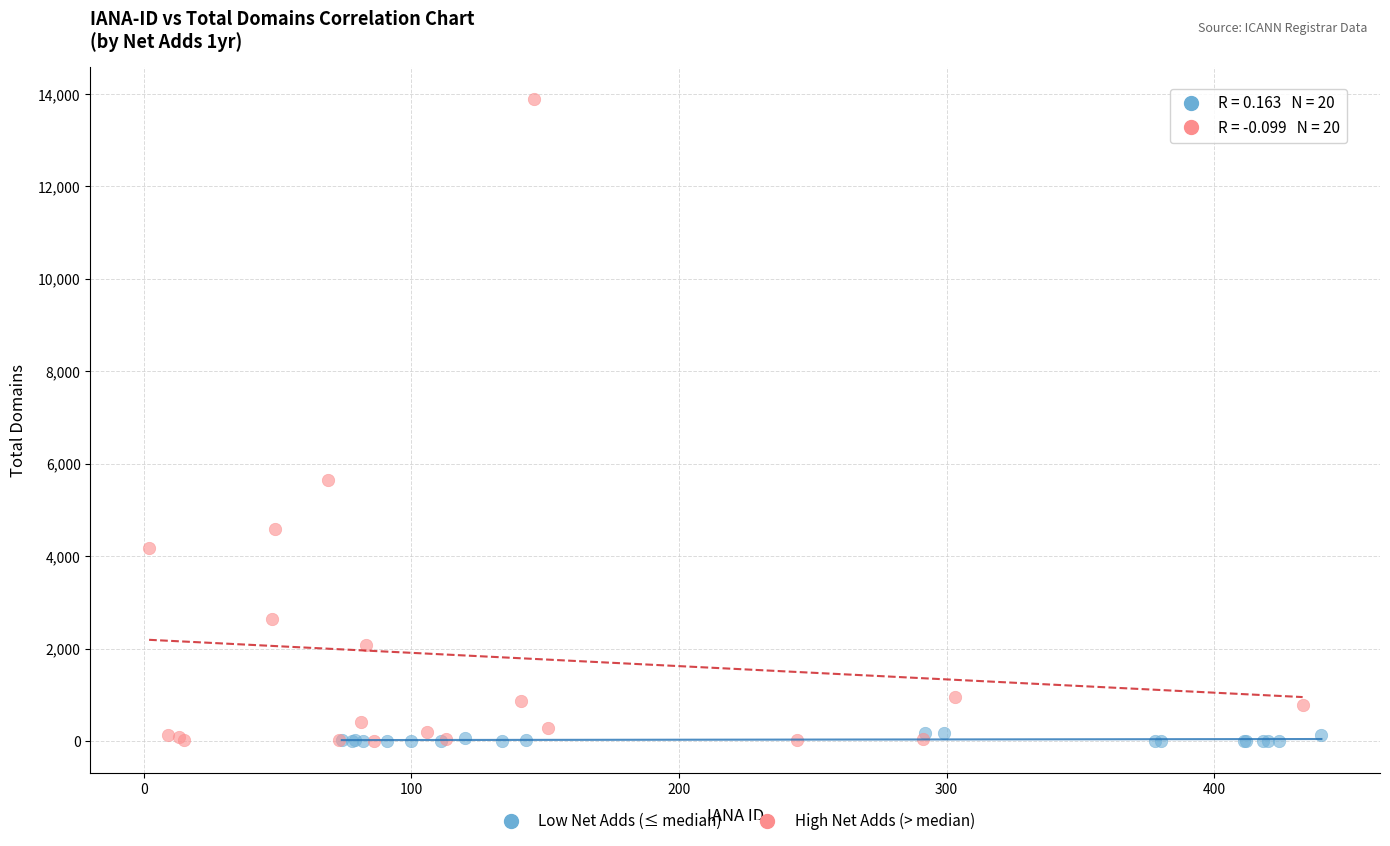

Which series contains the highest Y value?

High Net Adds (> median)